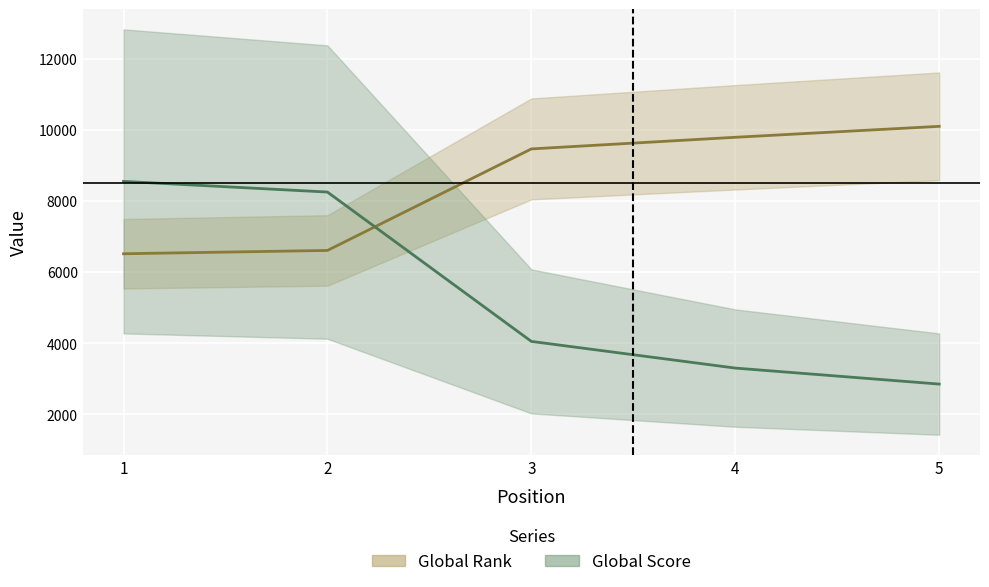

What are all the series names shown in the legend?

Global Rank line, Global Score line